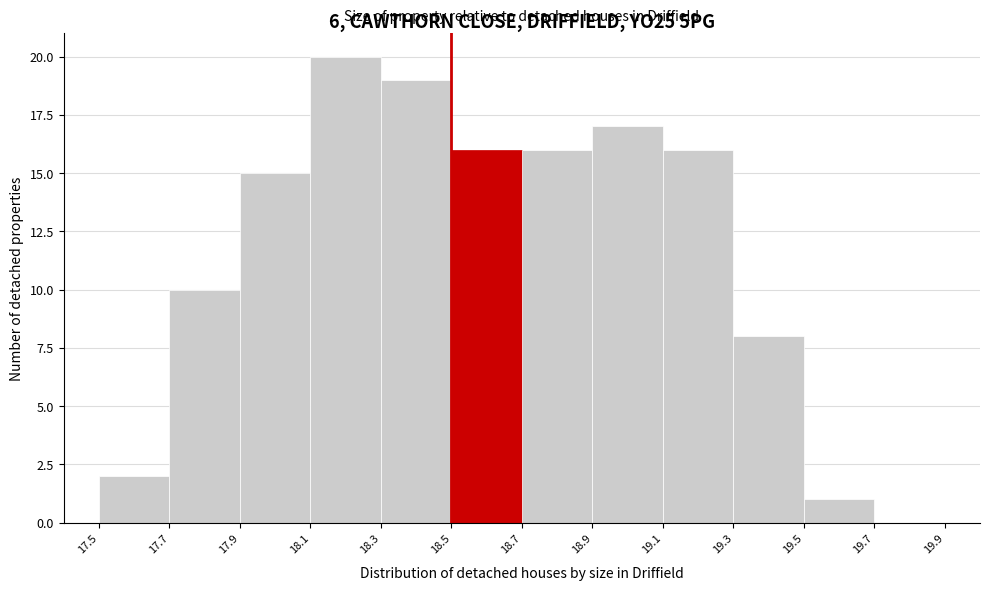

Reading left to right, list every bar in this chart as the range it spans on the x-axis followed by its height. The values are not printed on the chart, so give them approximately, as read against the axis.

17.5 to 17.7: 2
17.7 to 17.9: 10
17.9 to 18.1: 15
18.1 to 18.3: 20
18.3 to 18.5: 19
18.5 to 18.7: 16
18.7 to 18.9: 16
18.9 to 19.1: 17
19.1 to 19.3: 16
19.3 to 19.5: 8
19.5 to 19.7: 1
19.7 to 19.9: 0